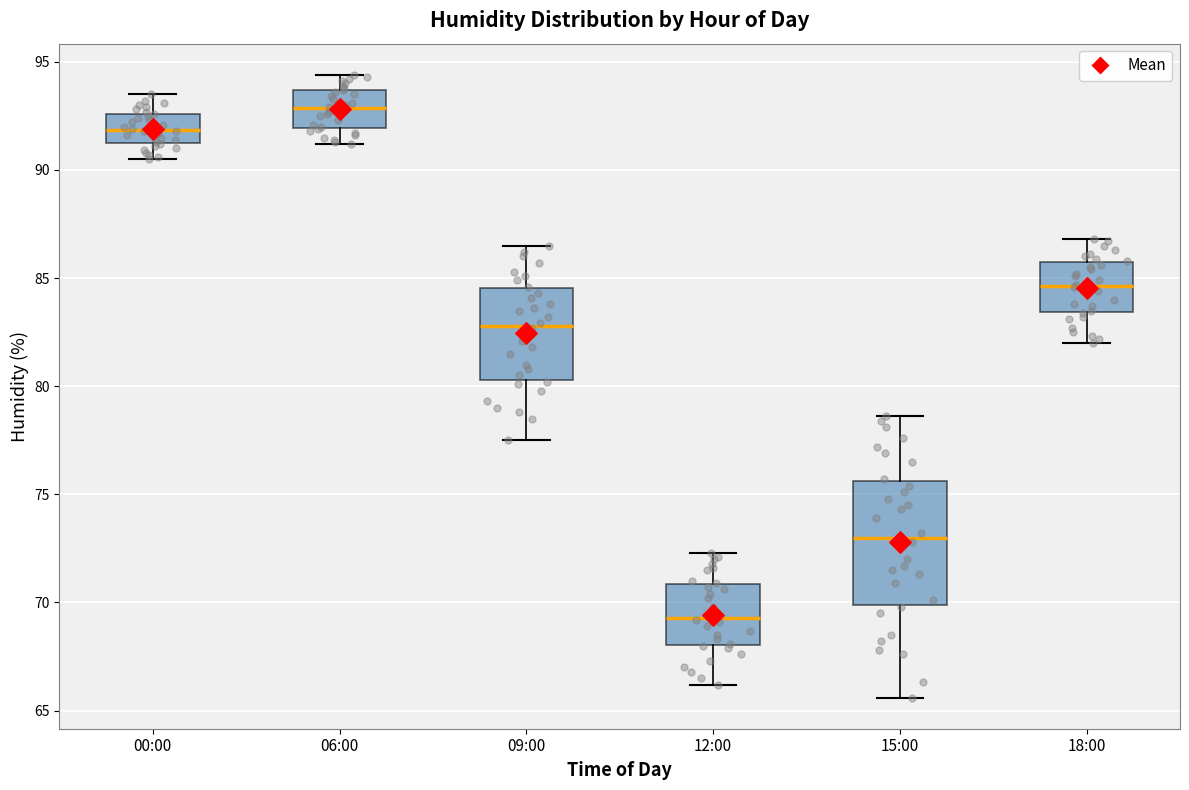

Which box's median line is the highest?

06:00